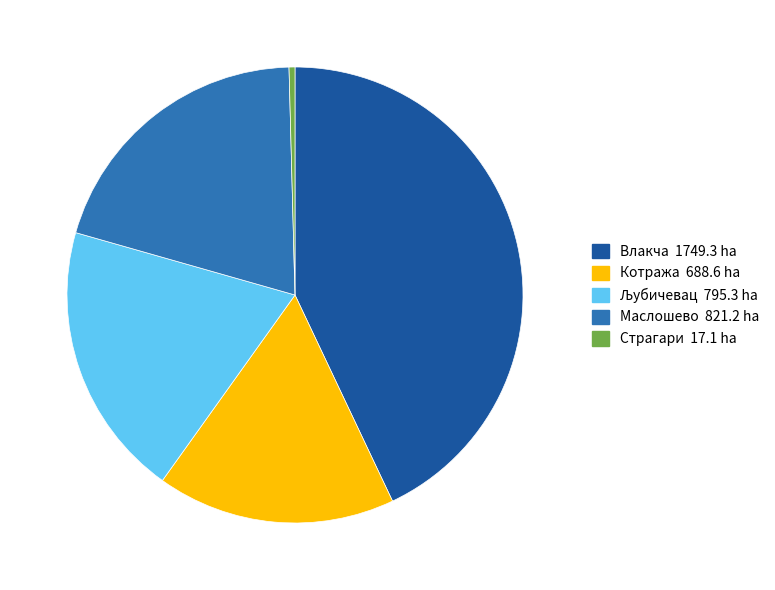

Do Страгари and Маслошево together represent more than half of the pie?

No